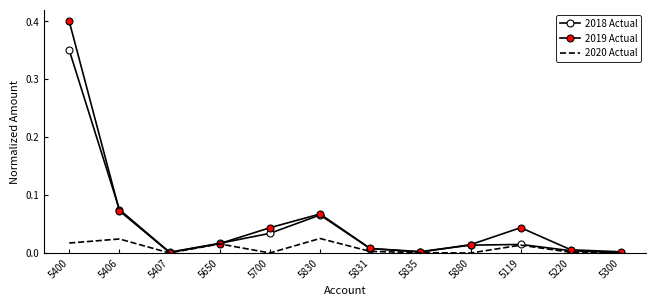

What is the sum of all 2018 Actual values?

0.6